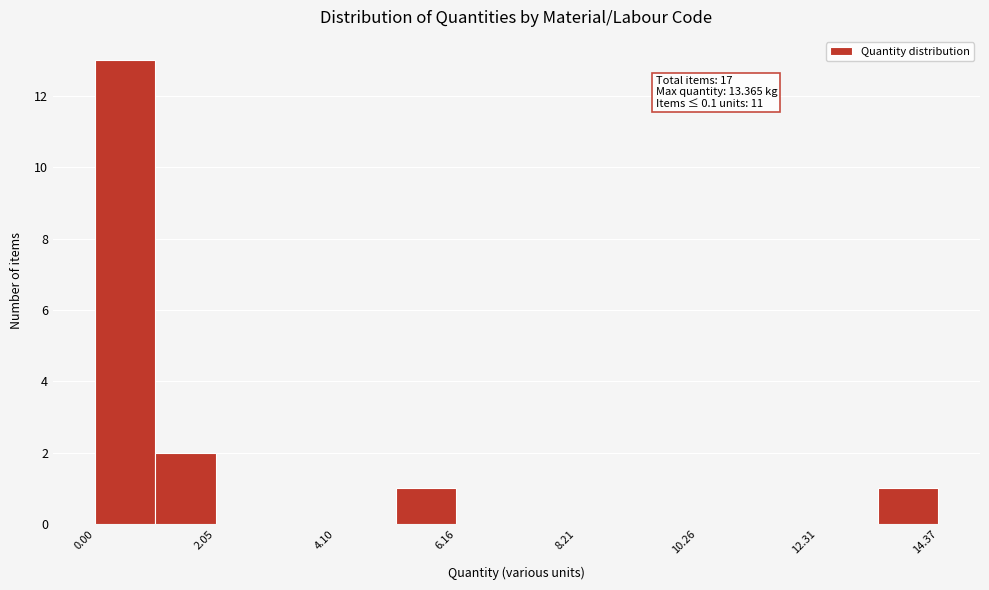

Read against the x-axis, roughly where is the centre of the tallest bar?

0.5